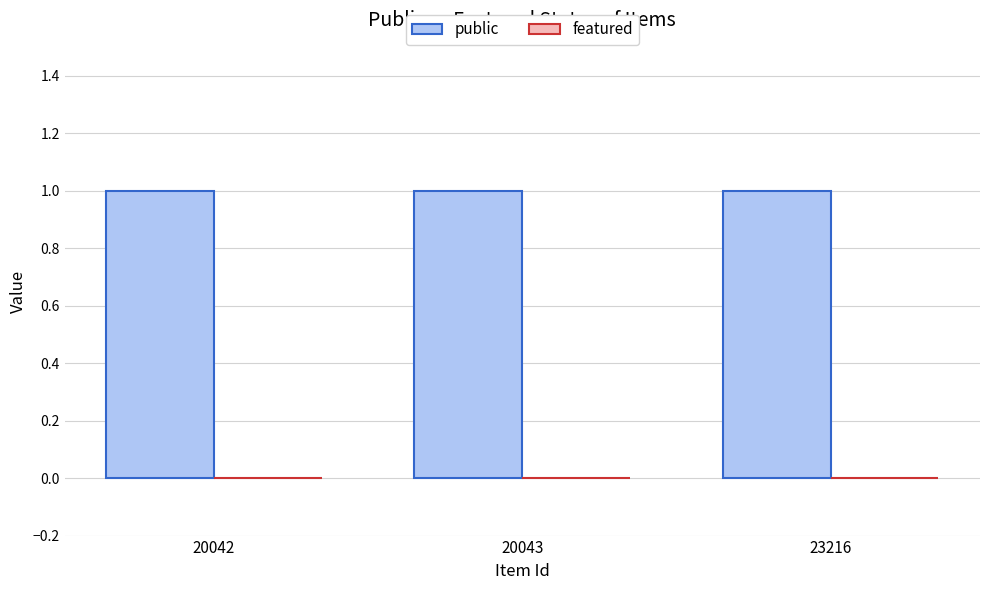

Rank the series by their maximum value, from lowest to highest.

featured, public